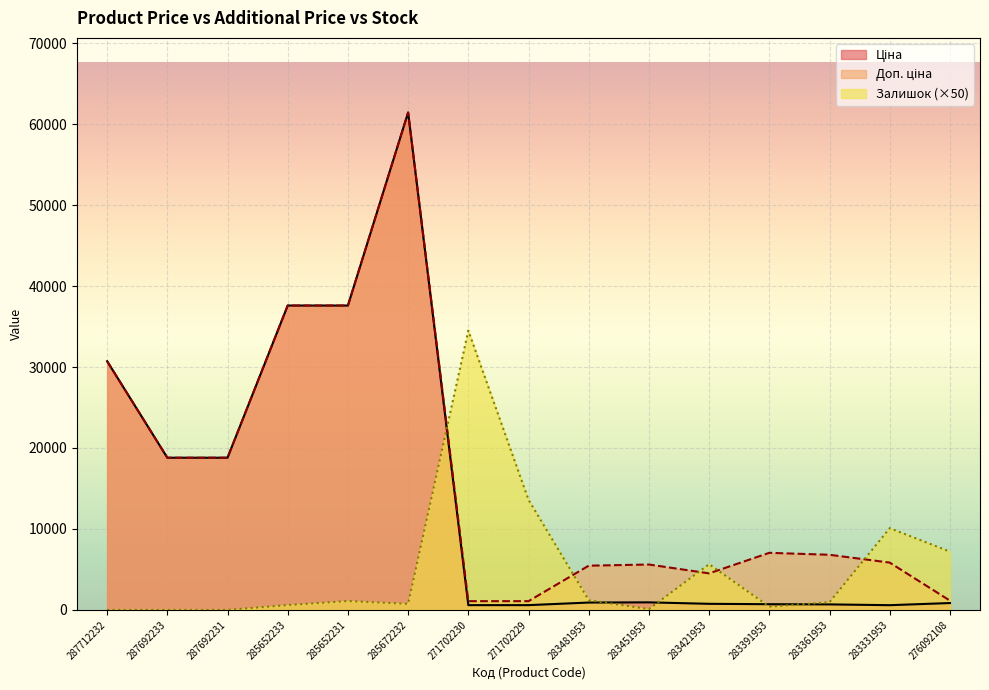

Reading left to right, extract all data points from this chart.

Ціна: 30717.1	18796.8	18796.8	37593.6	37593.6	61434.3	589.9	589.9	910.4	934.5	752.2	705.1	681.0	584.4	848.4
Доп. ціна: 30717.1	18796.8	18796.8	37593.6	37593.6	61434.3	1081.7	1081.7	5462.3	5607.2	4513.3	7051.3	6809.8	5843.9	1149.7
Залишок: 0.0	0.0	0.0	600.0	1100.0	750.0	34500.0	13600.0	1200.0	100.0	5650.0	400.0	950.0	10100.0	7200.0